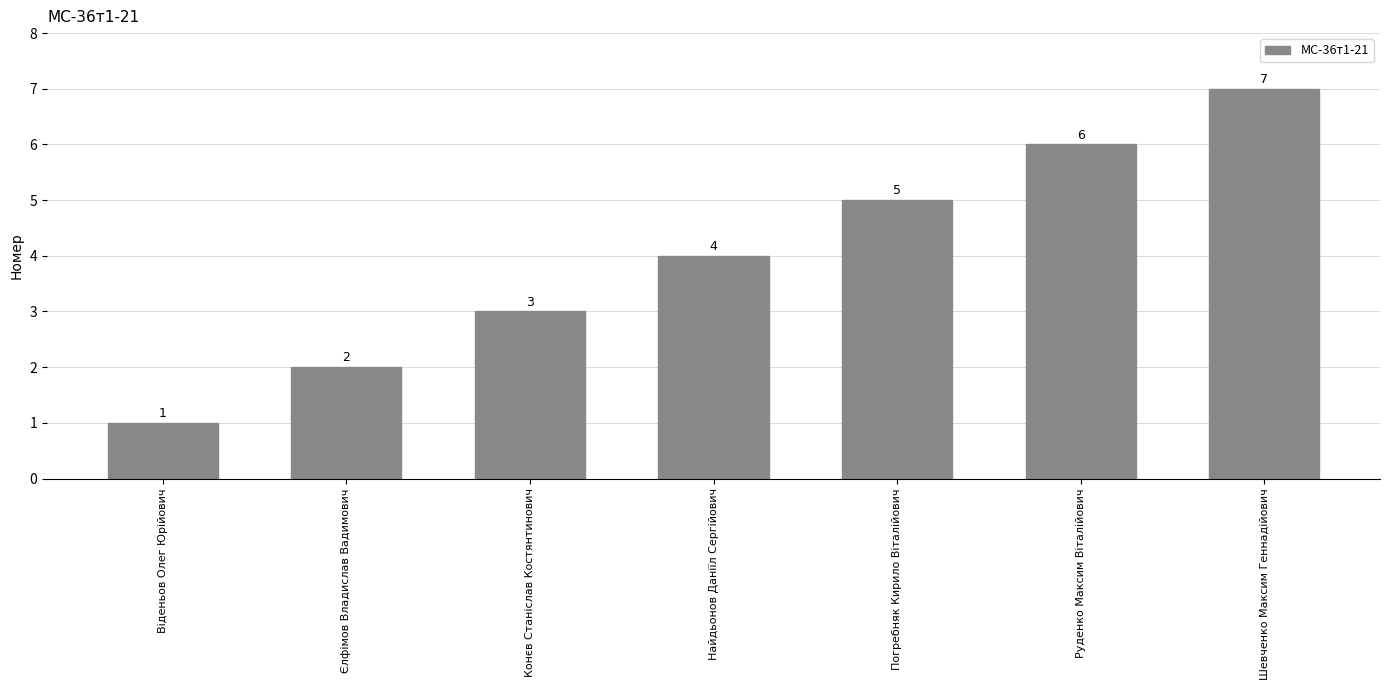

Reading left to right, extract all data points from this chart.

1	2	3	4	5	6	7